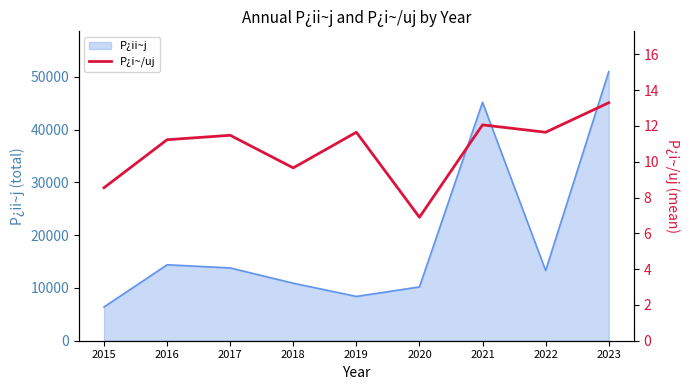

What is the sum of all values?

96.5